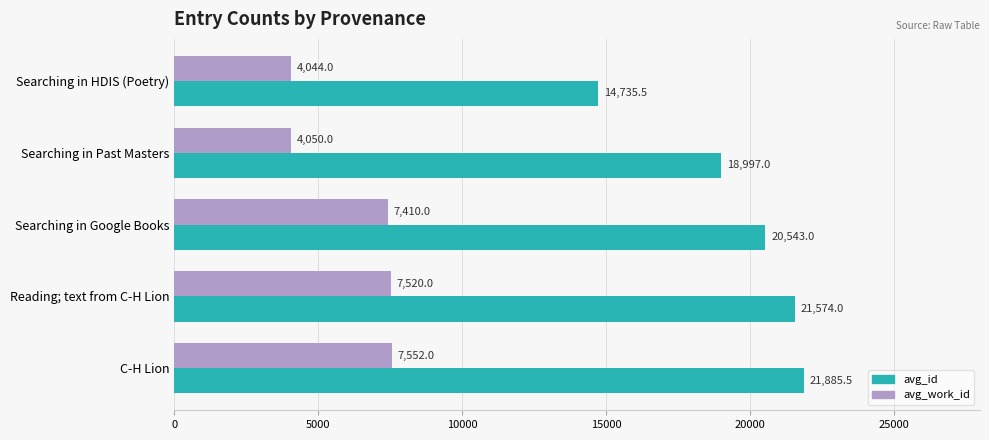

Is the value of avg_work_id at Reading; text from C-H Lion greater than the value of avg_id at Searching in HDIS (Poetry)?

No